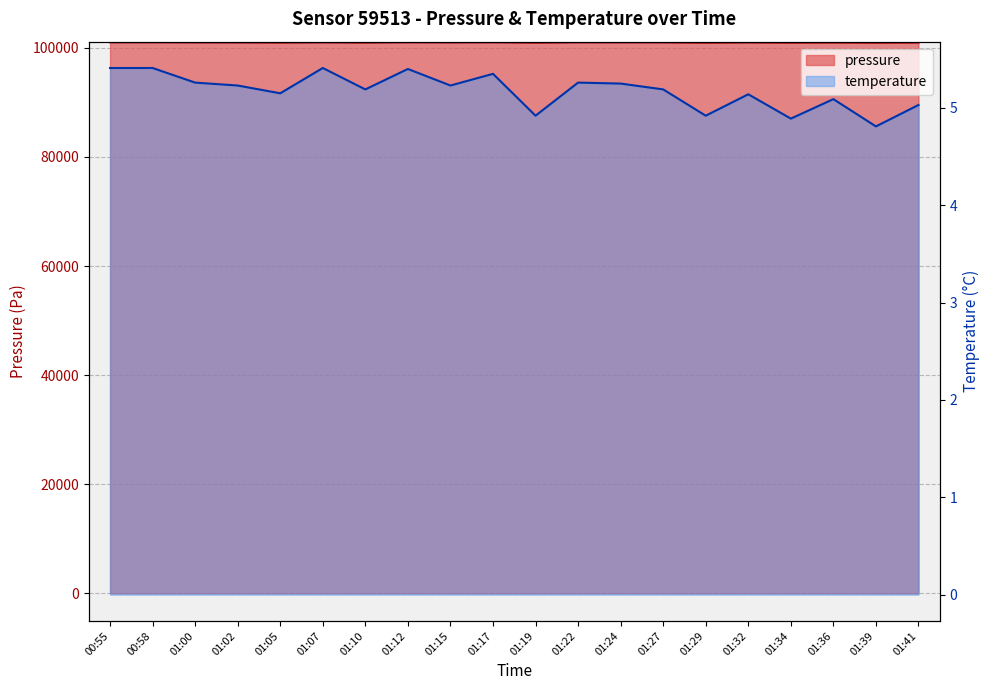

What are all the series names shown in the legend?

pressure, temperature